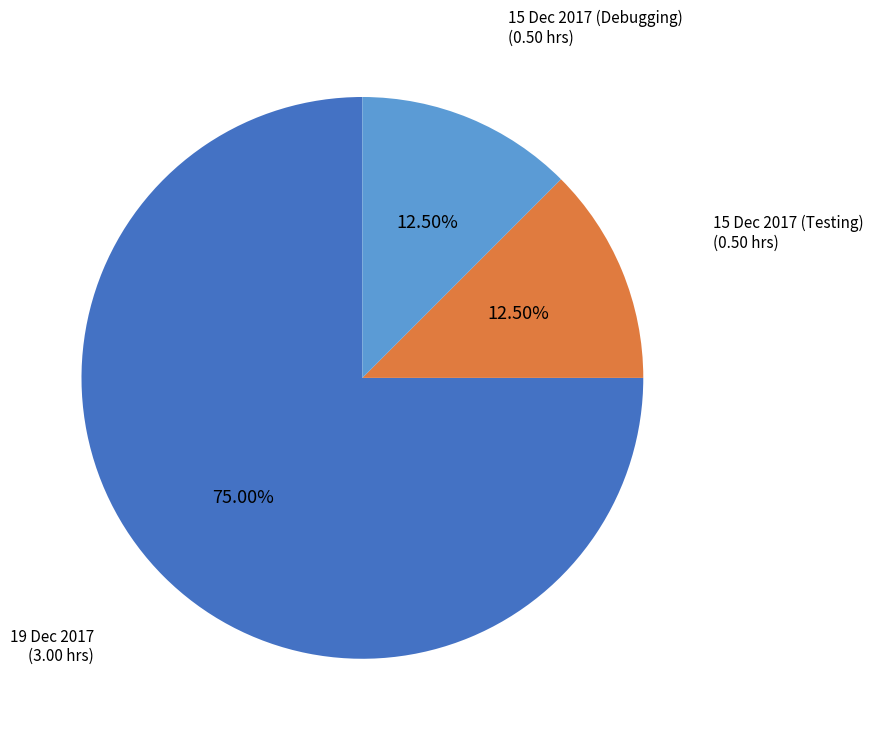

The 19 Dec 2017 slice represents 75% of the pie. True or false?

True